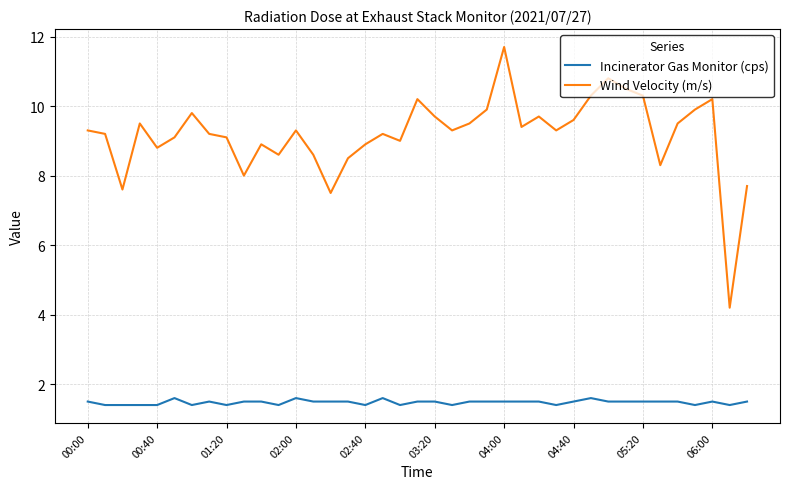

What is the maximum value shown in the chart?

11.7